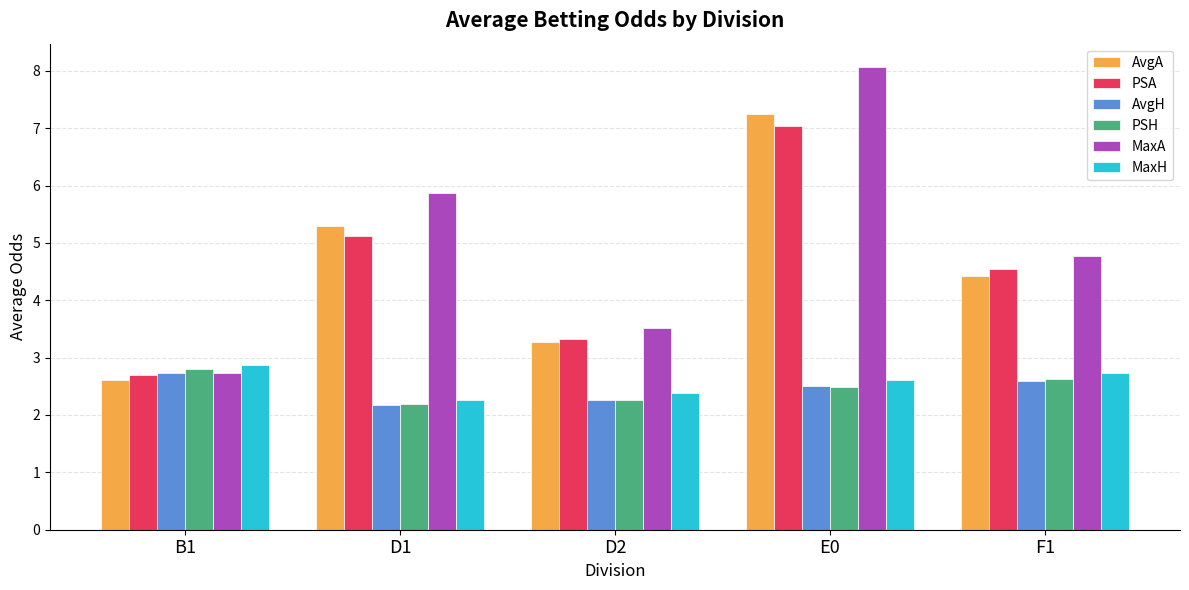

Which series changed the most between D1 and E0?

MaxA